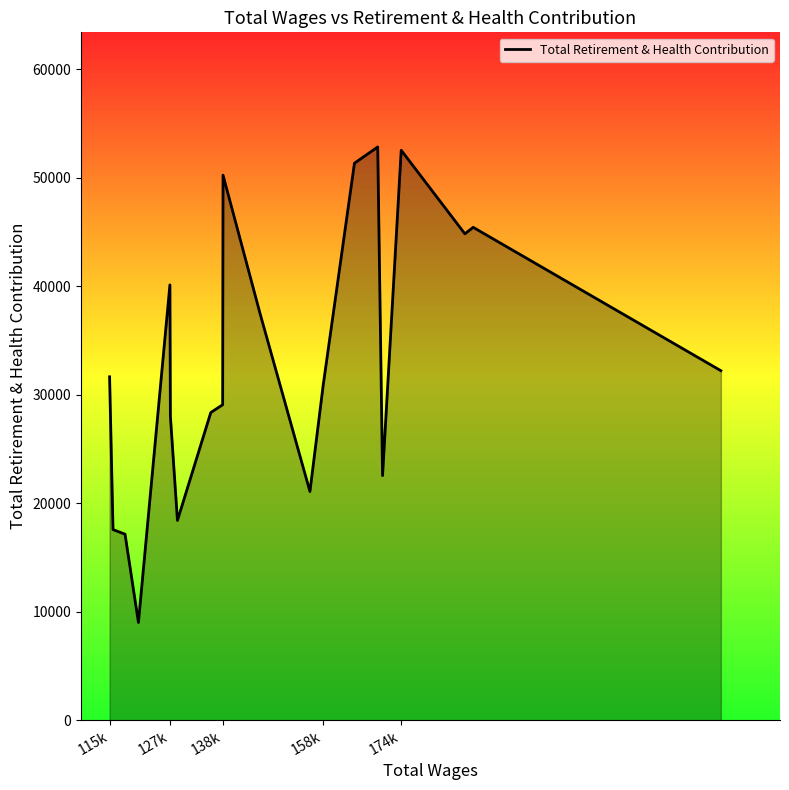

What is the smallest value displayed?

9006